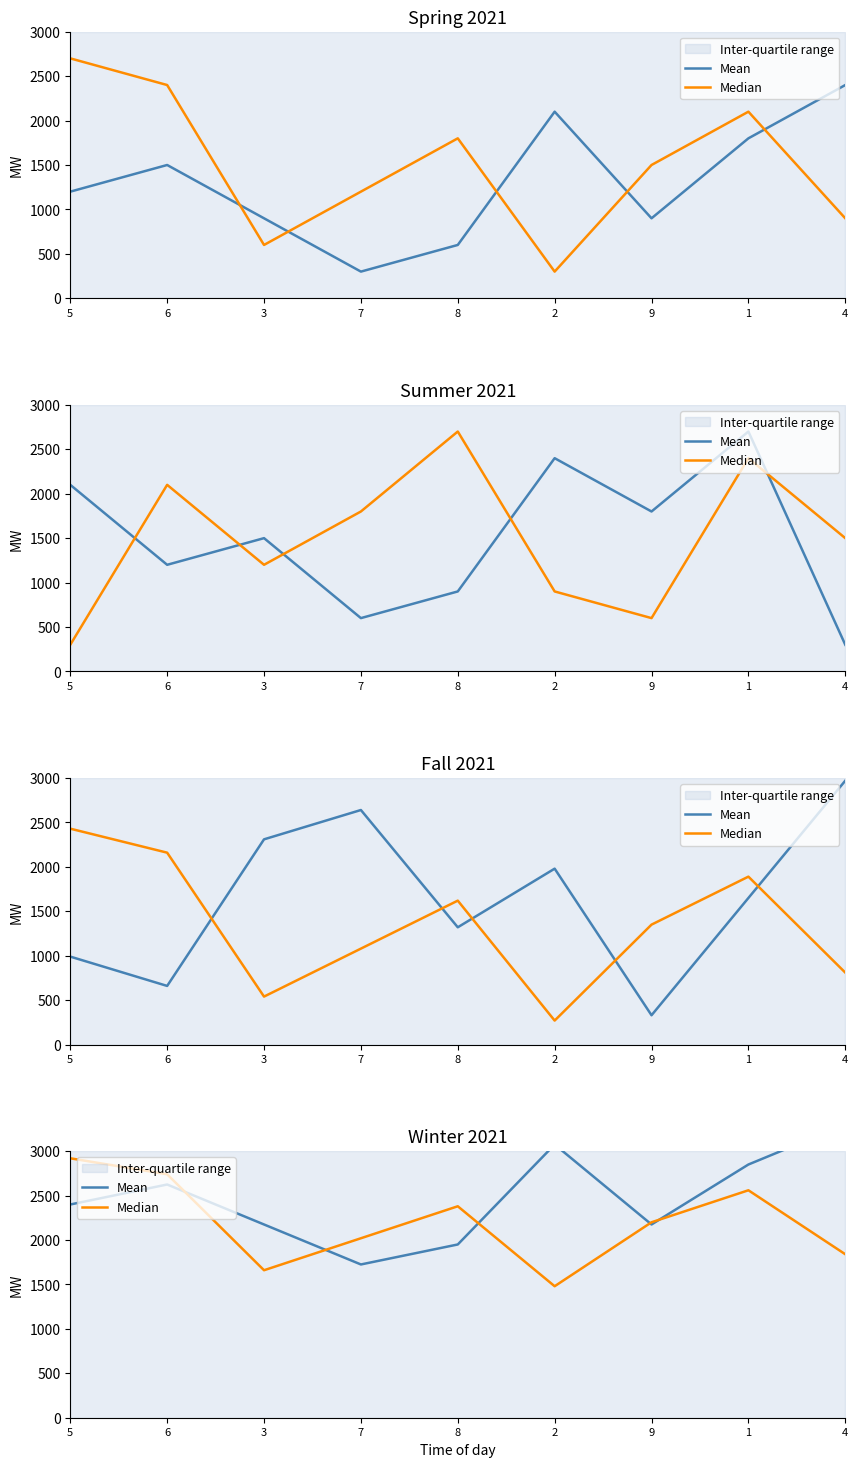

Which series changed the most between 3 and 8?

Median